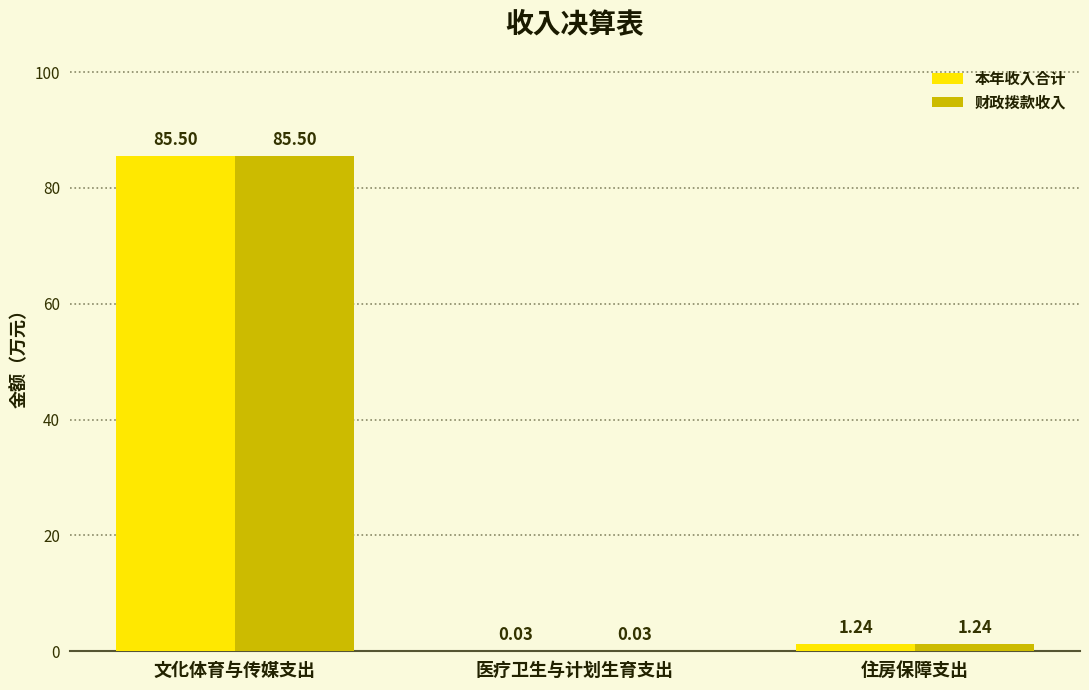

What is the total value across all series at 文化体育与传媒支出?

171.0